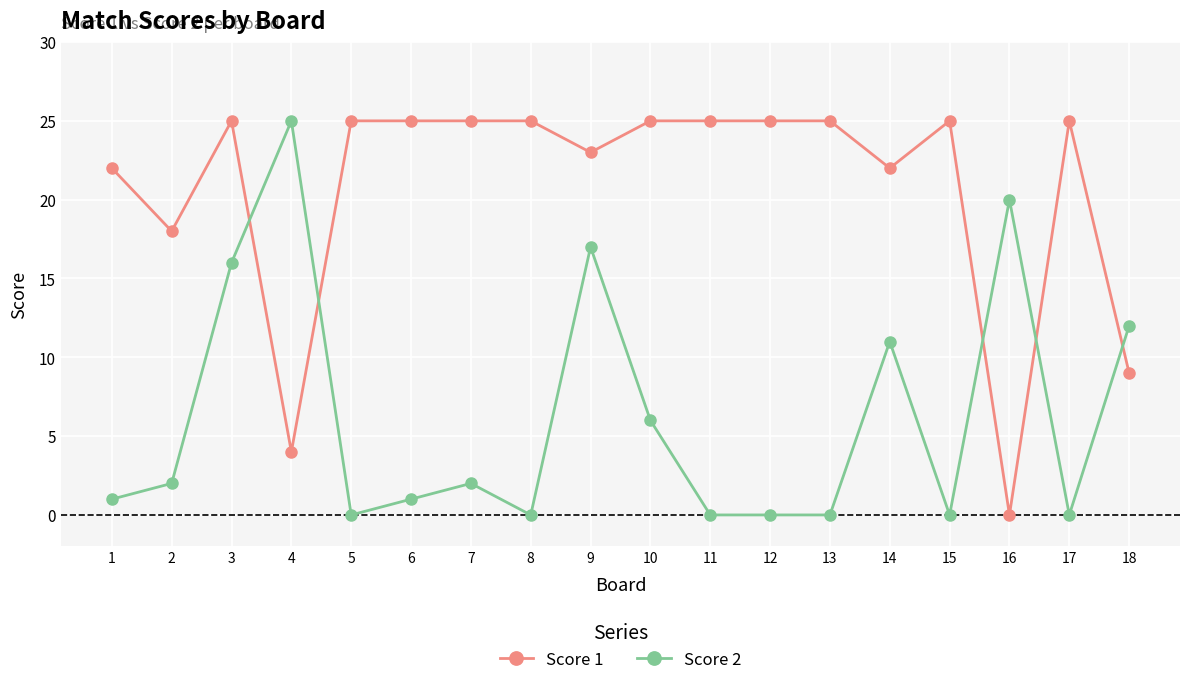

What is the sum of the Score 1 values at 18 and 3?

34